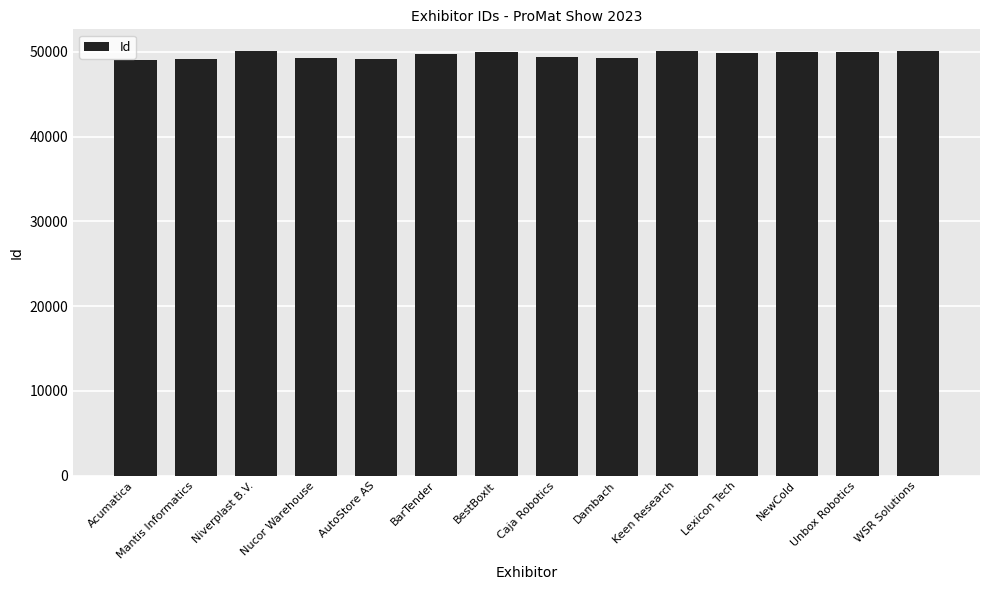

What is the label of the 9th bar from the right?

BarTender